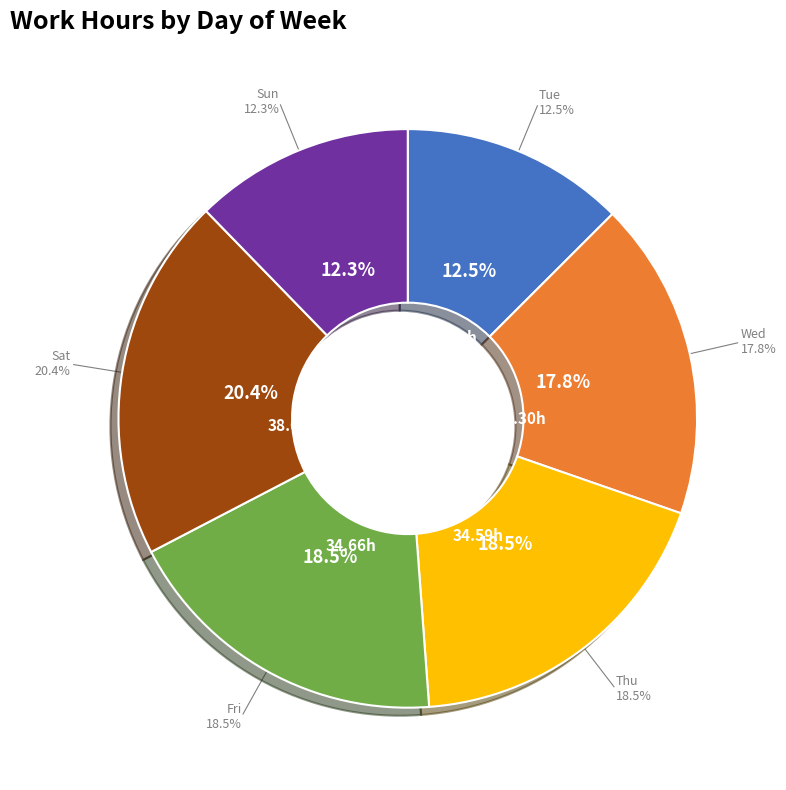

To the nearest percent, what percentage of the pie is Thu?

19%